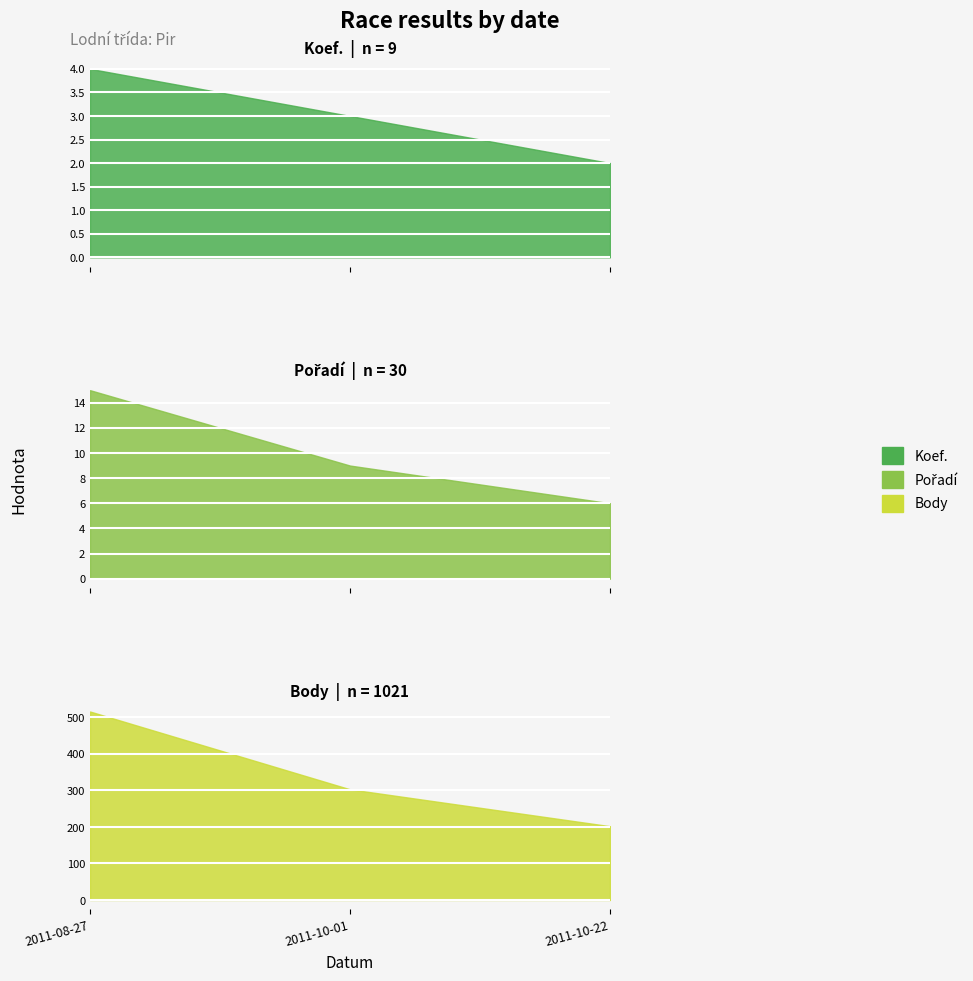

Which category has the lowest value across all series?

2011-10-22